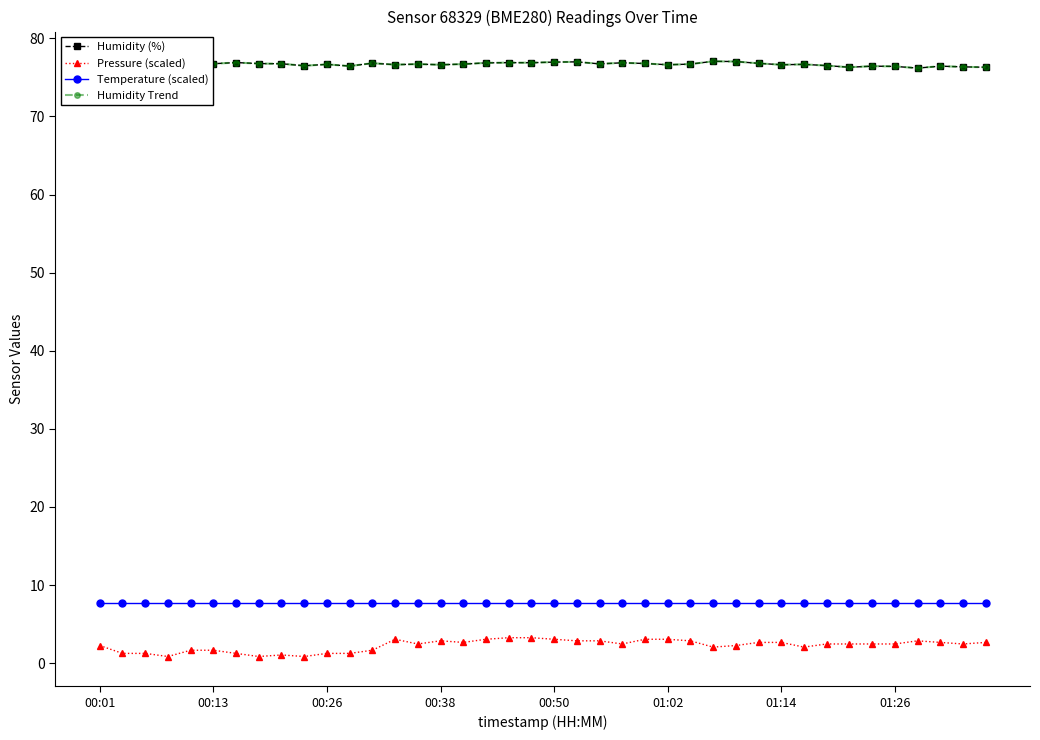

Does the chart display data point markers on the line(s)?

Yes